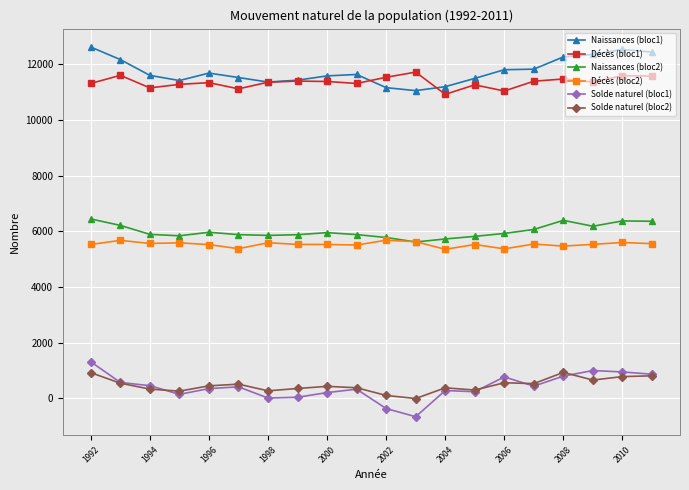

True or false: Solde naturel (bloc1) has more than 0 points higher than both neighbors.

True